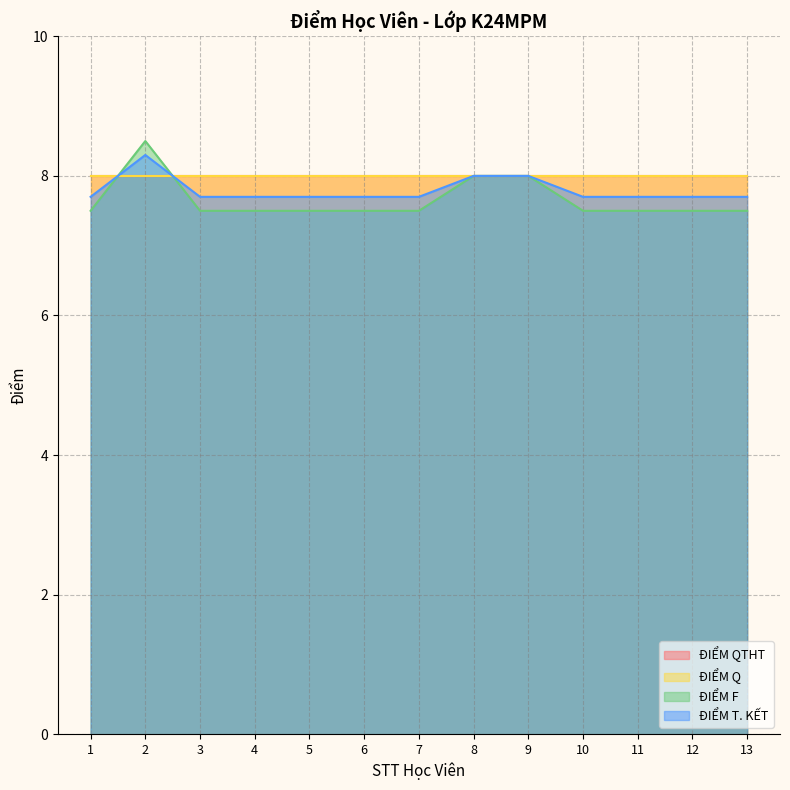

Read the ĐIỂM T. KẾT value at 10.

7.7